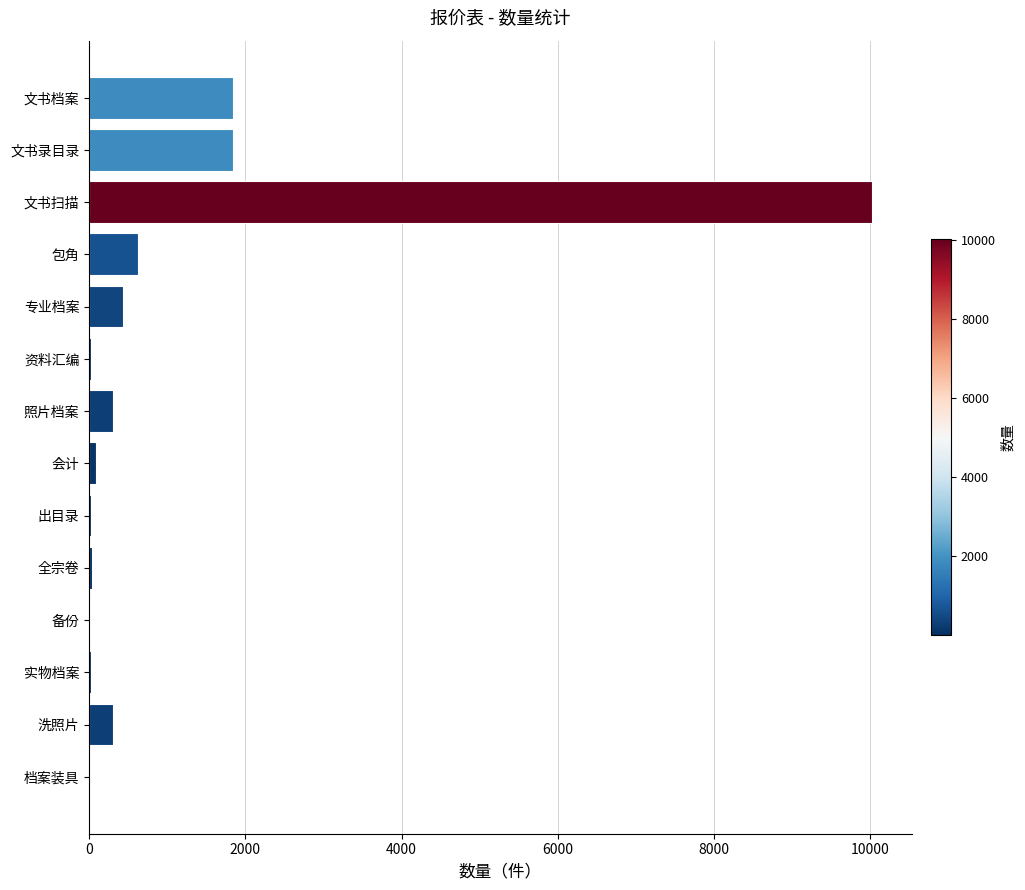

What is the sum of all values?

15575